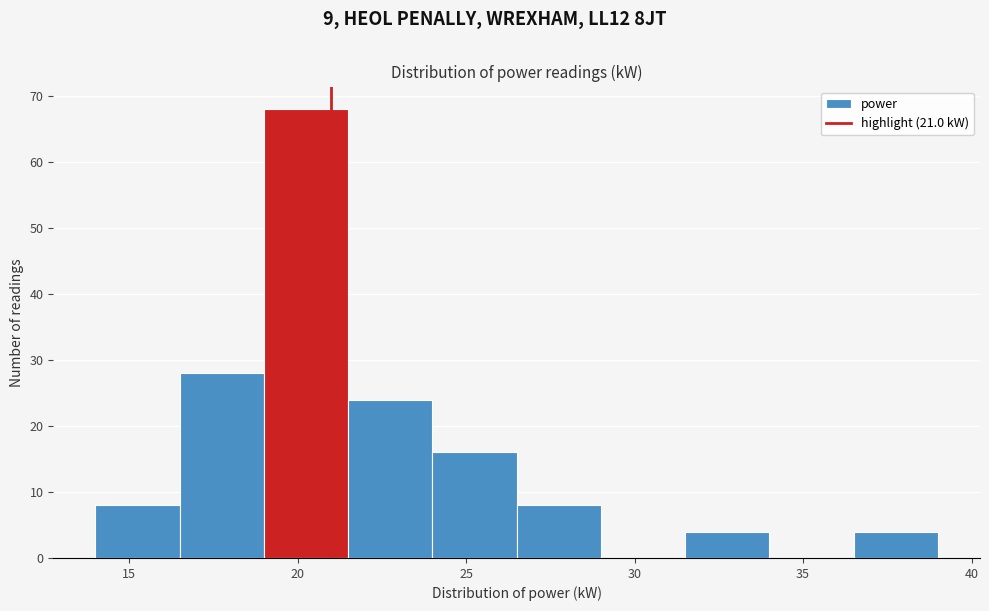

How tall is the bar that spans 19.0 to 21.5 on the x-axis? The values are not printed on the chart, so give them approximately, as read against the axis.

68